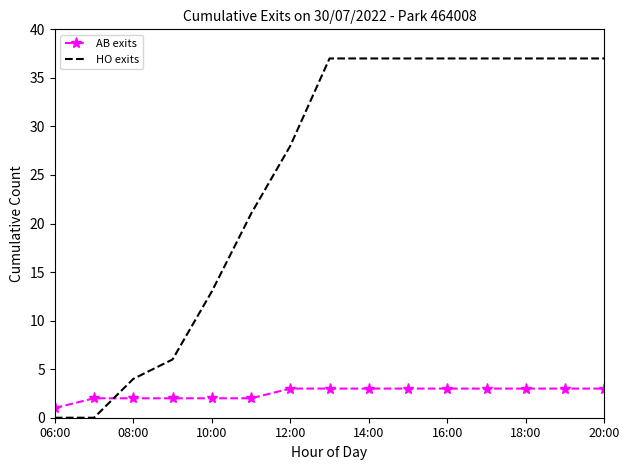

List the series in order of their overall mean, highest first.

HO exits, AB exits